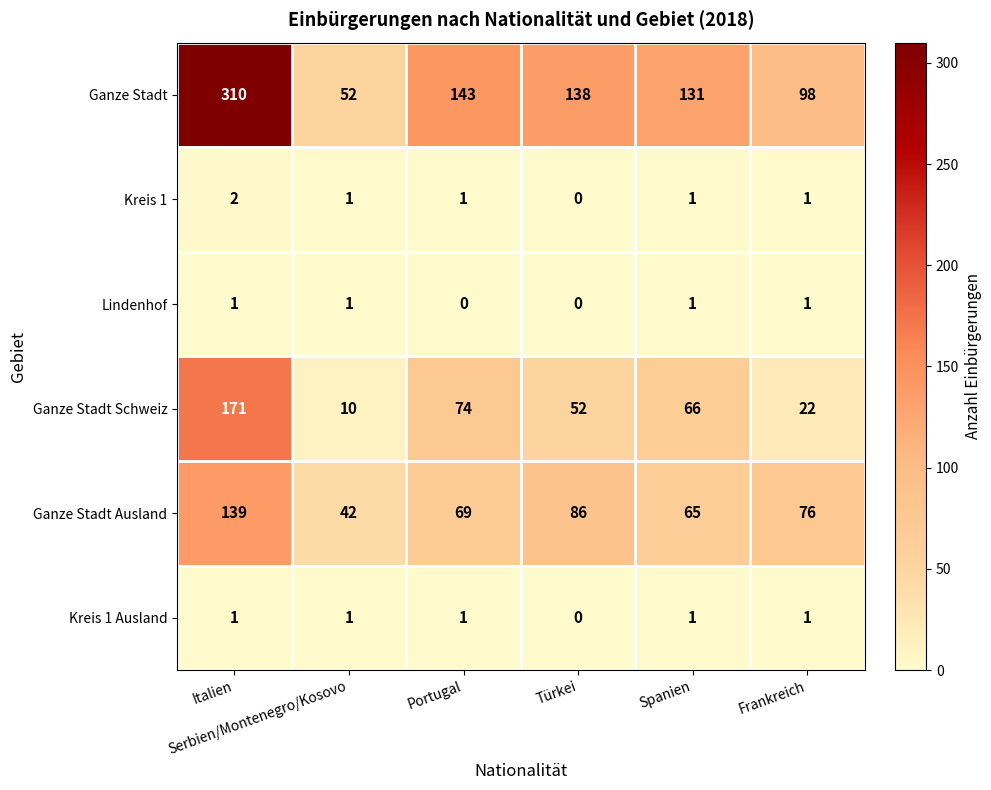

What is the sum of all Ganze Stadt values?

872